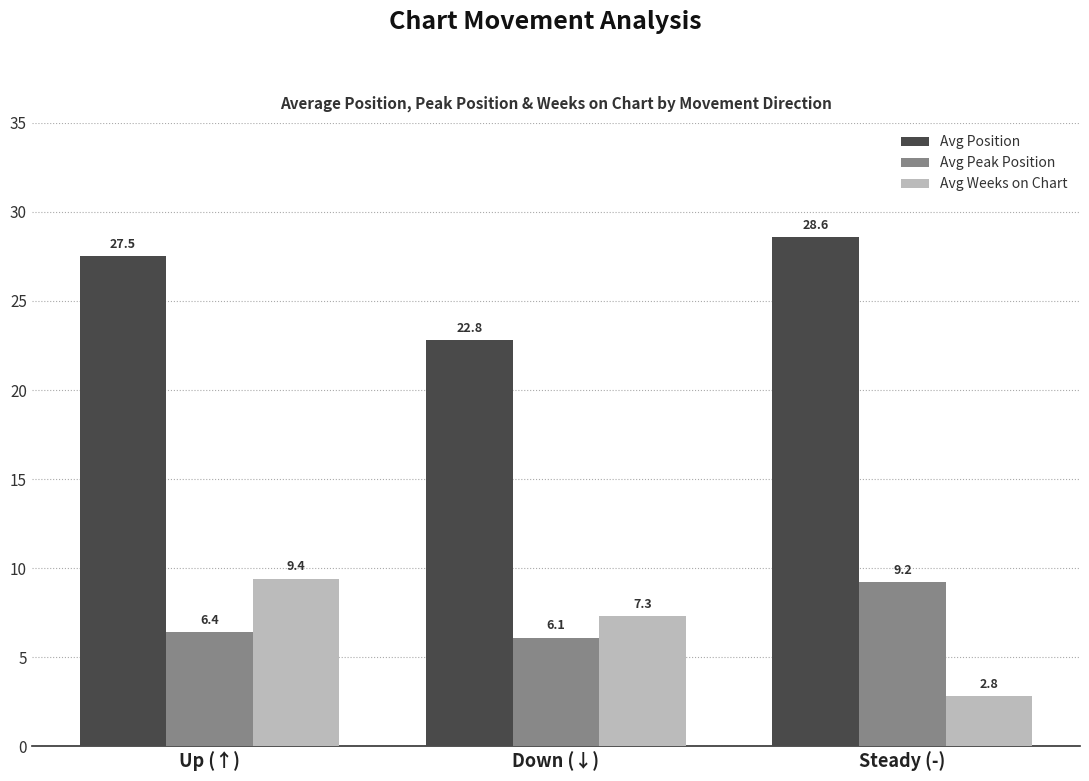

Are the bars grouped side by side (vs. stacked)?

Yes